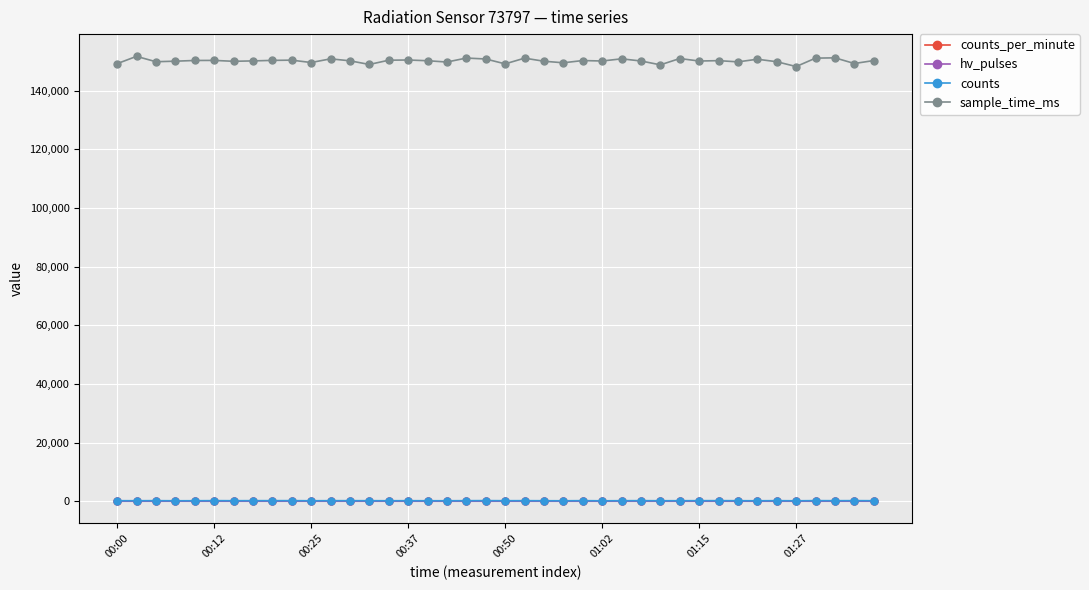

True or false: sample_time_ms and counts intersect in this chart.

False